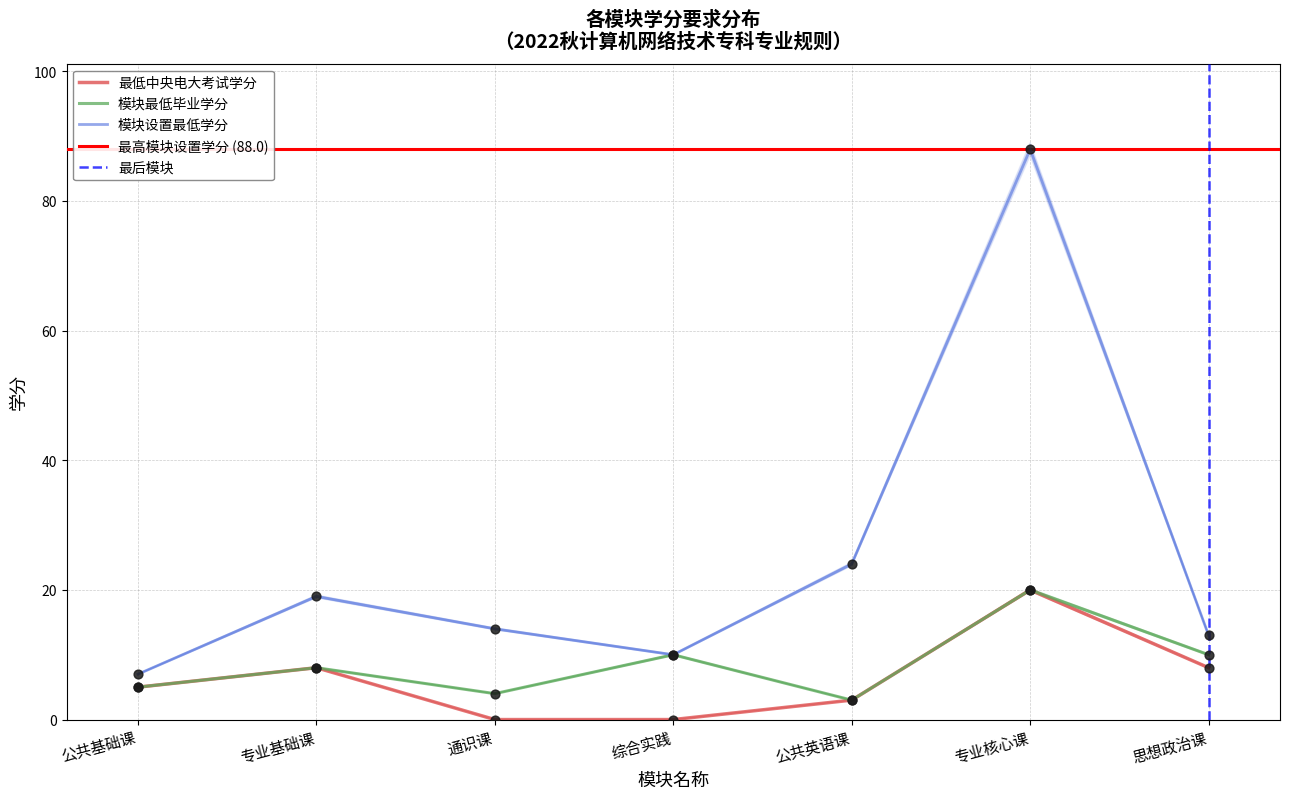

At which category is the sum across all series the highest?

专业核心课